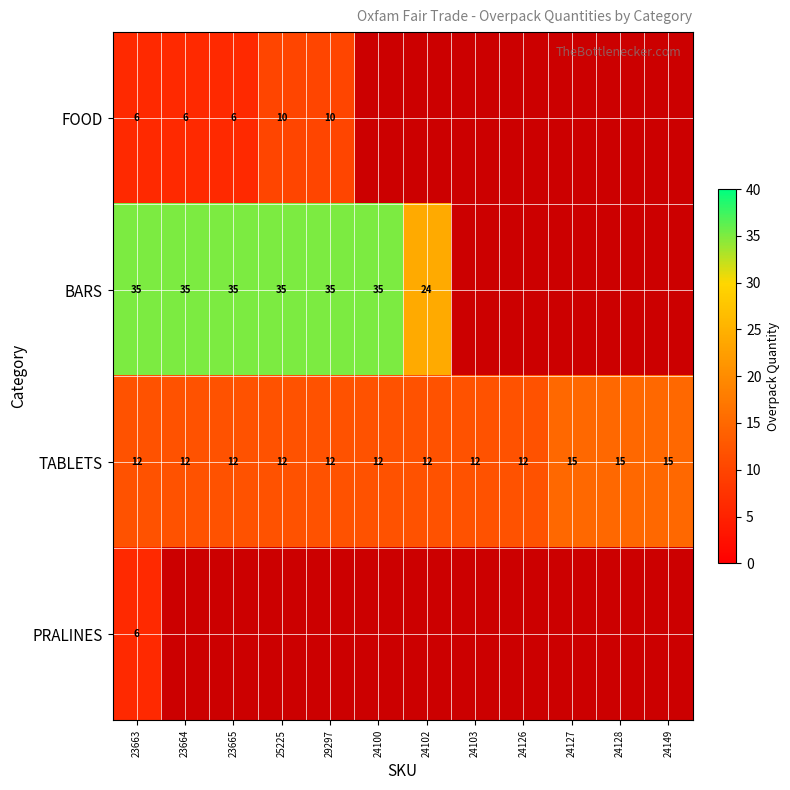

The FOOD series shows 10 at 25225. True or false?

True